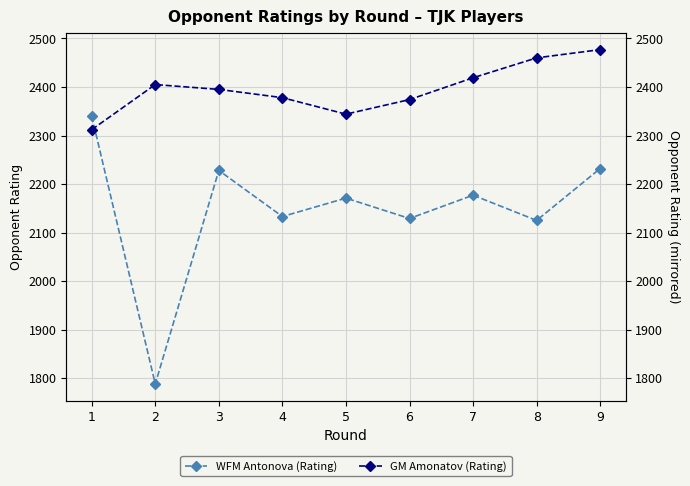

List the series in order of their peak value, highest first.

GM Amonatov (Rating), WFM Antonova (Rating)